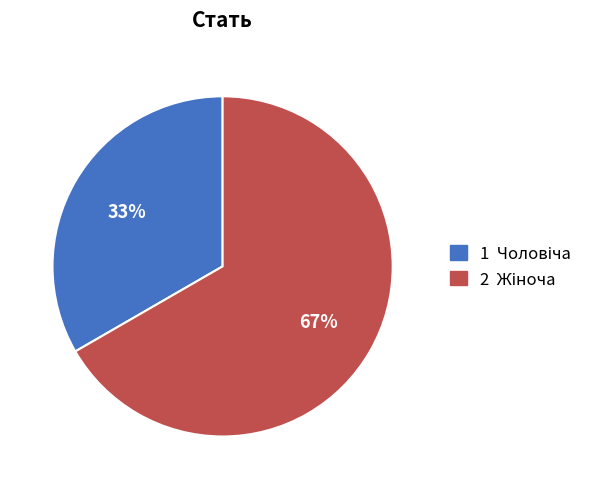

Is there a majority slice in this chart?

Yes